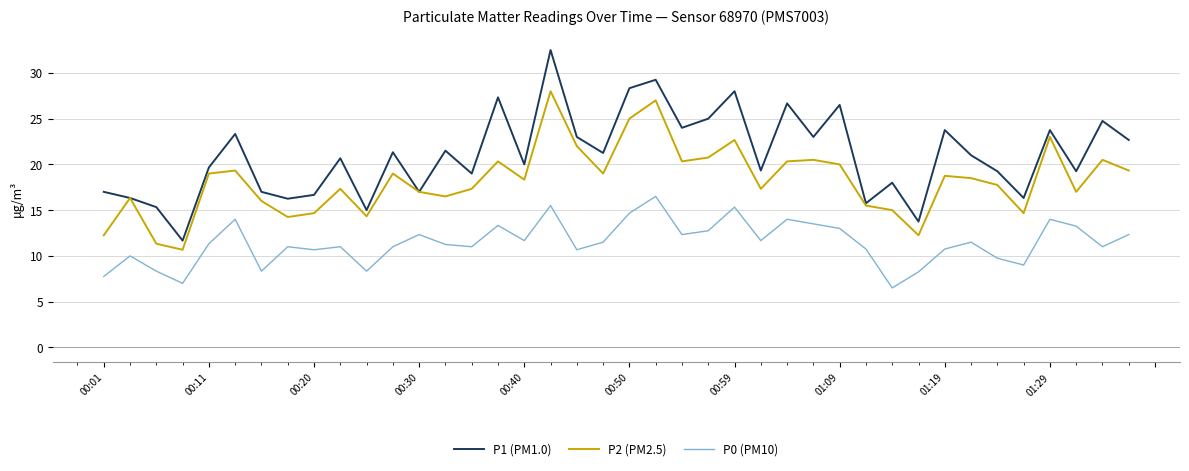

What is the minimum value shown in the chart?

6.5